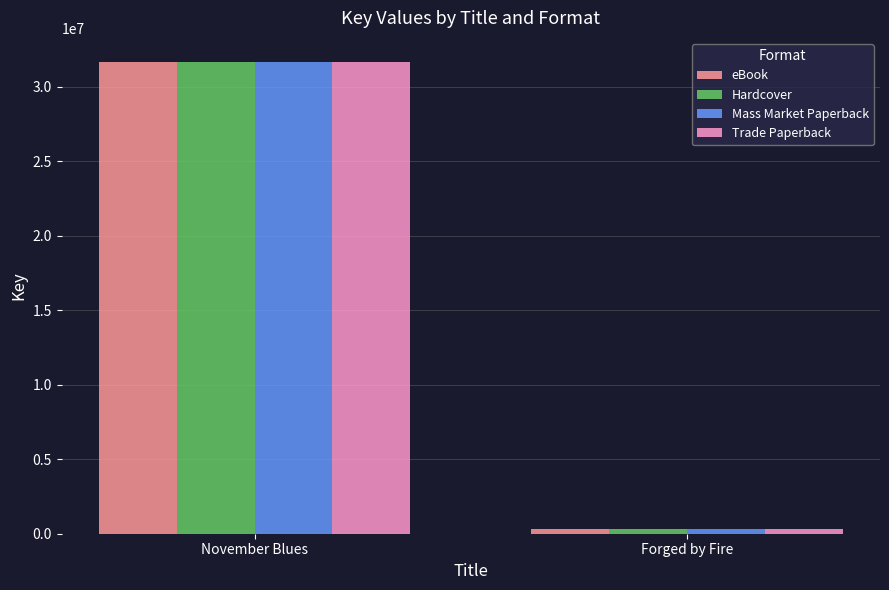

The value of Trade Paperback at November Blues is 20567541. True or false?

False